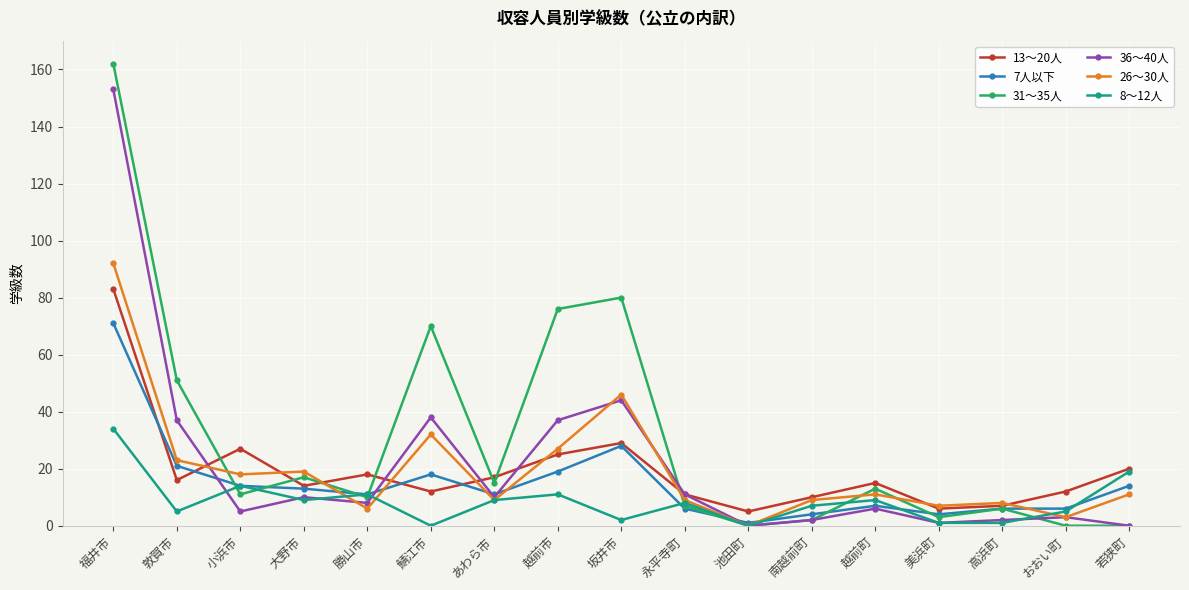

At which label does 31～35人 first exceed 11?

福井市